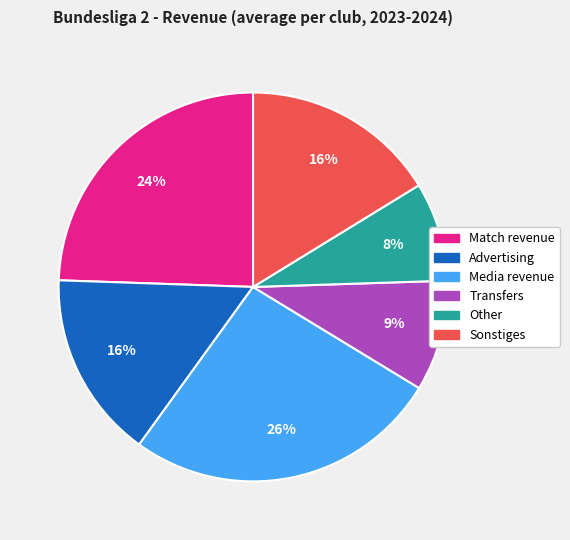

Does Advertising represent more than half of the total?

No